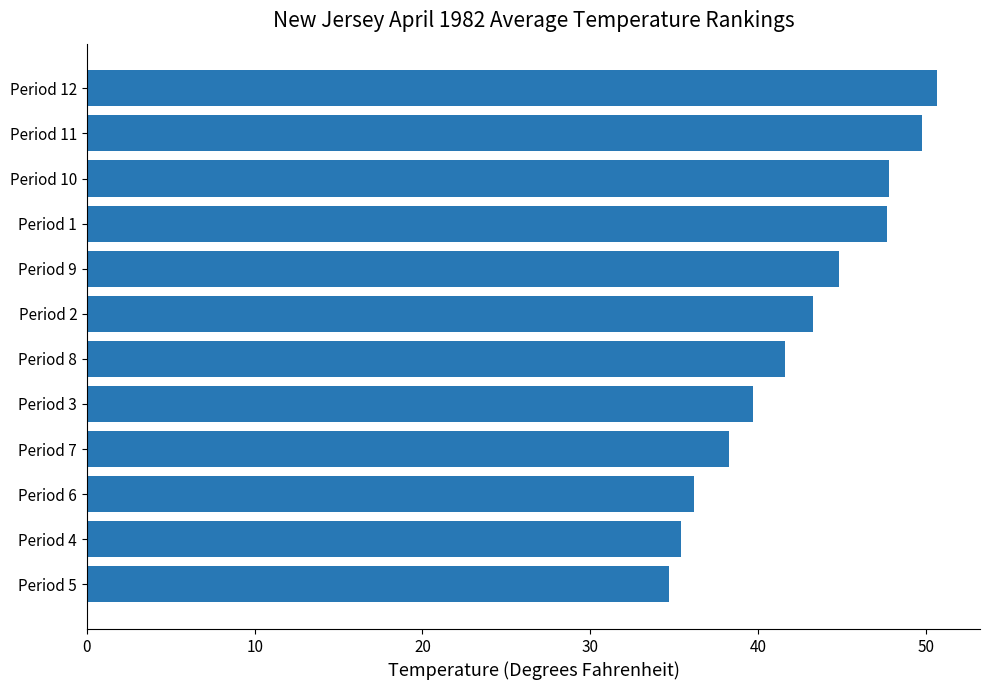

True or false: the data shows 57.4 at Period 2.

False